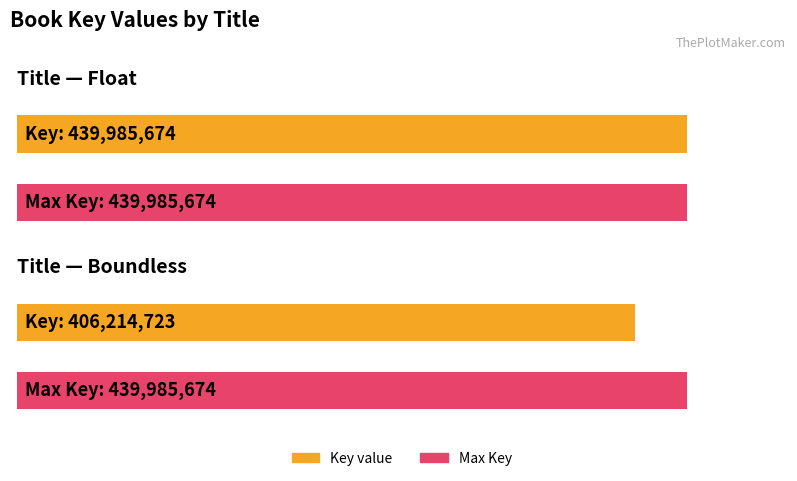

True or false: Float has a value of 439985674 at Boundless.

True